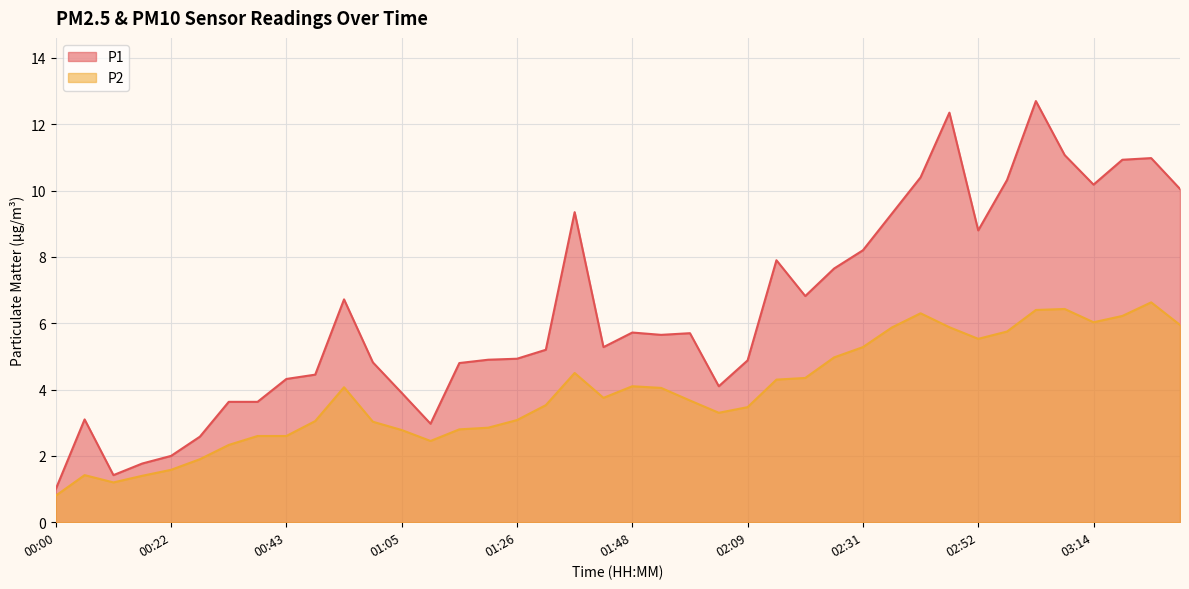

True or false: P1 and P2 cross at least once.

False